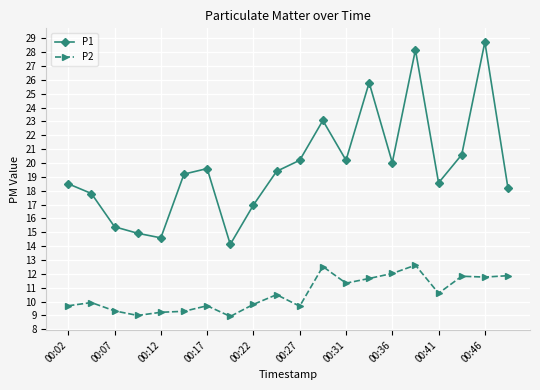

Rank the series by their maximum value, from highest to lowest.

P1, P2